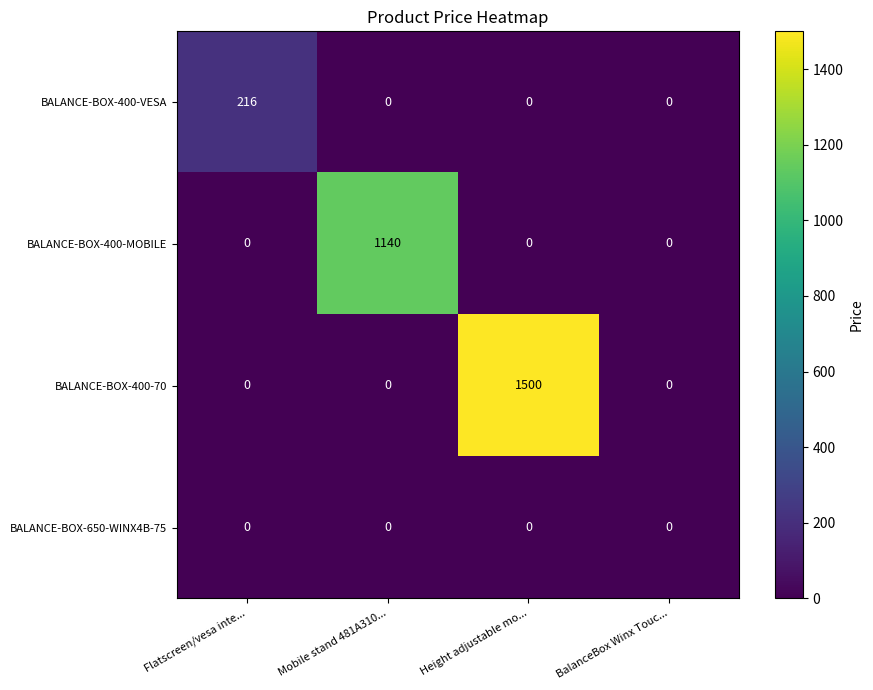

Reading right to left, list all the values displayed in this chart.

BALANCE-BOX-400-VESA: 0	0	0	216
BALANCE-BOX-400-MOBILE: 0	0	1140	0
BALANCE-BOX-400-70: 0	1500	0	0
BALANCE-BOX-650-WINX4B-75: 0	0	0	0